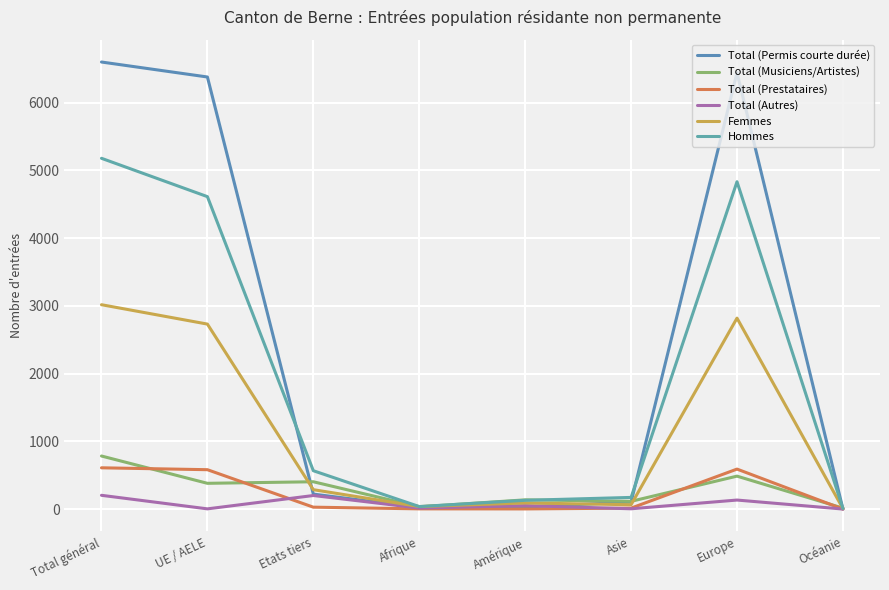

True or false: Total (Prestataires) and Total (Musiciens/Artistes) cross at least once.

True